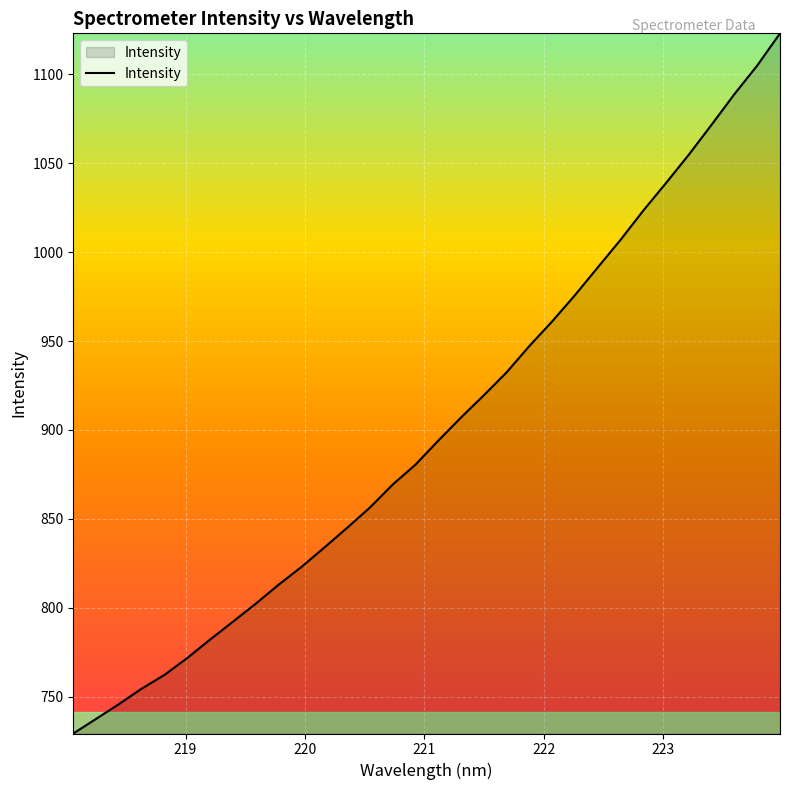

What is the smallest value displayed?

729.3